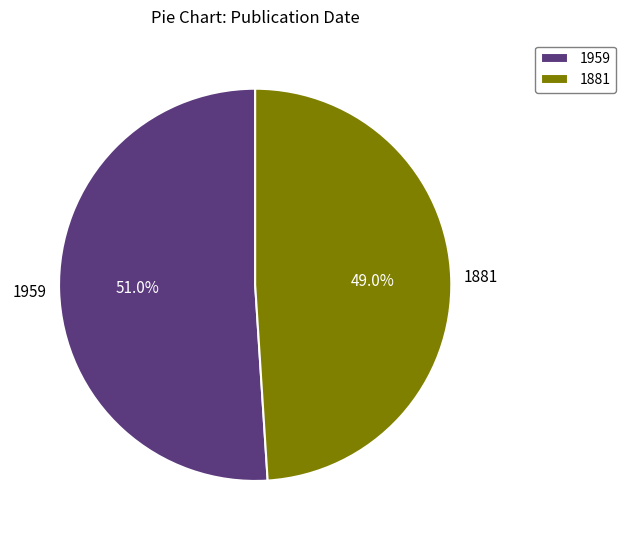

What portion of the pie excludes 1959?

49.0%